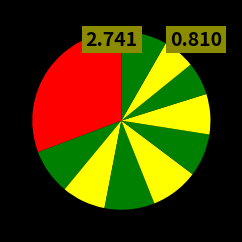

Rank the categories by value from highest to lowest.

pct05, pct35, pct45, pct95, pct15, pct25, pct55, pct65, pct75, pct85